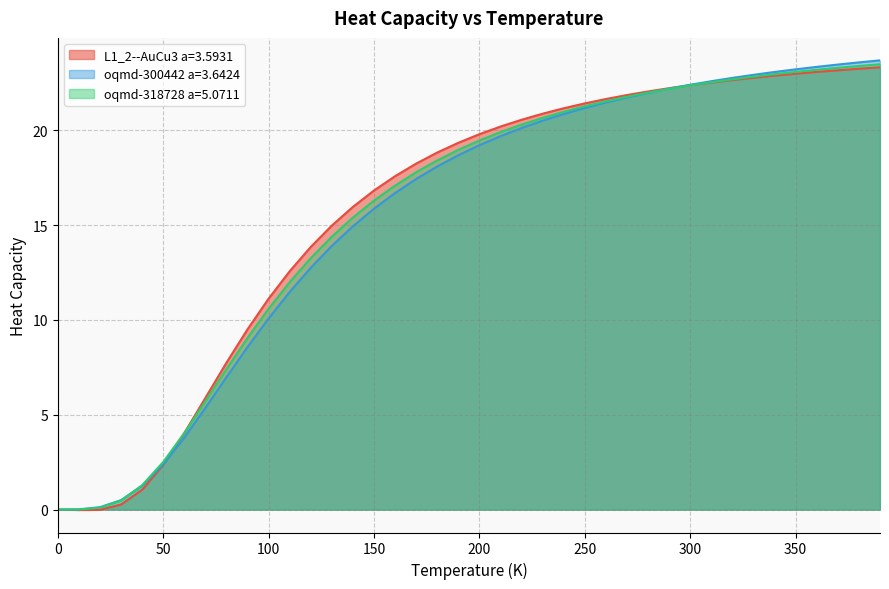

What is the value of the oqmd-318728 a=5.0711 point at the 20th from the left?

19.0